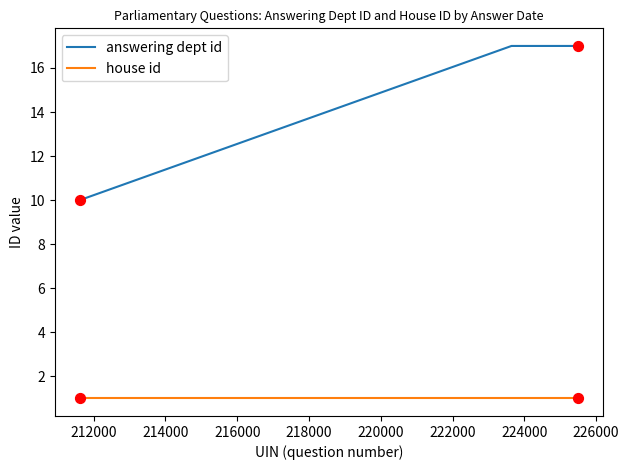

Which series has the widest spread of values?

answering dept id